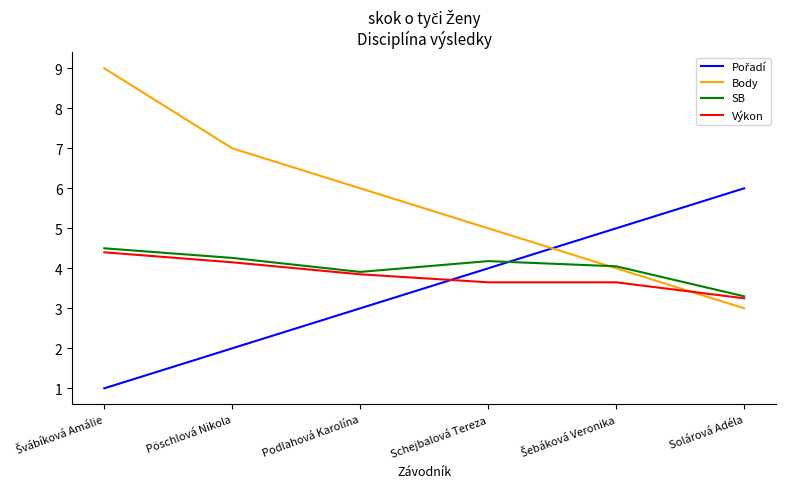

What value does the Výkon series have at Pöschlová Nikola?

4.2